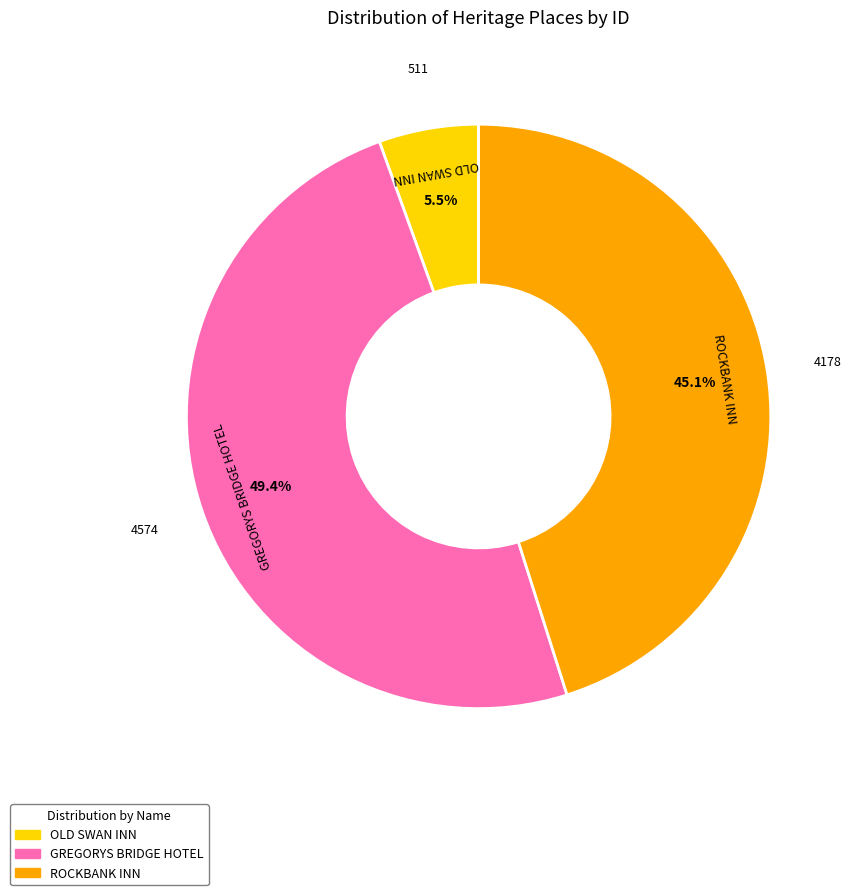

The OLD SWAN INN slice represents 1% of the pie. True or false?

False